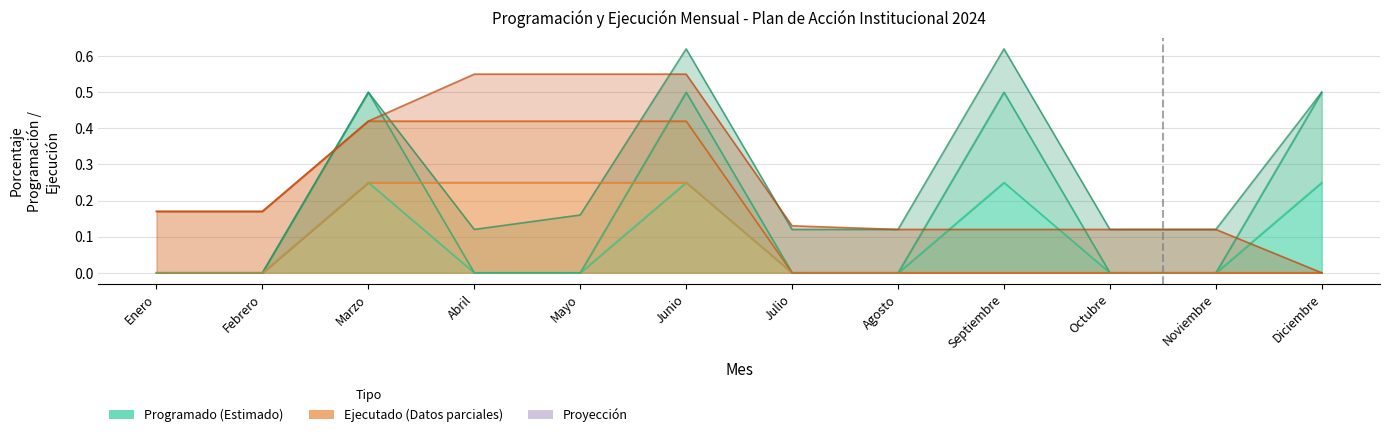

True or false: Prog (col_14) and Prog (col_16) cross at least once.

False